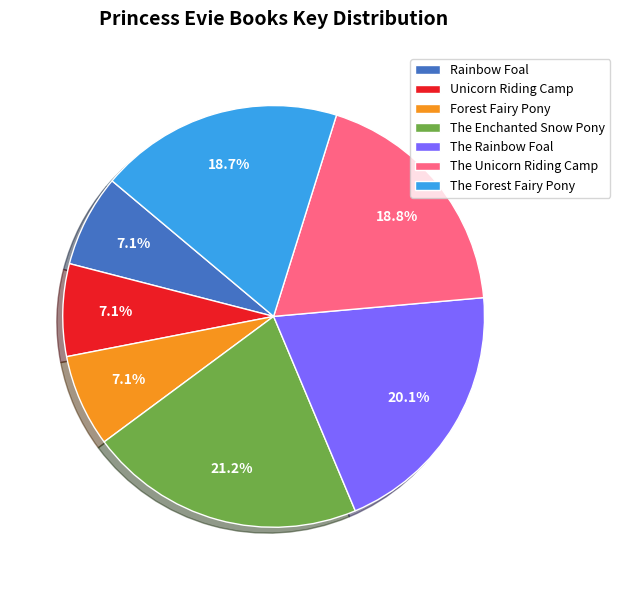

To the nearest percent, what portion does The Forest Fairy Pony represent?

19%